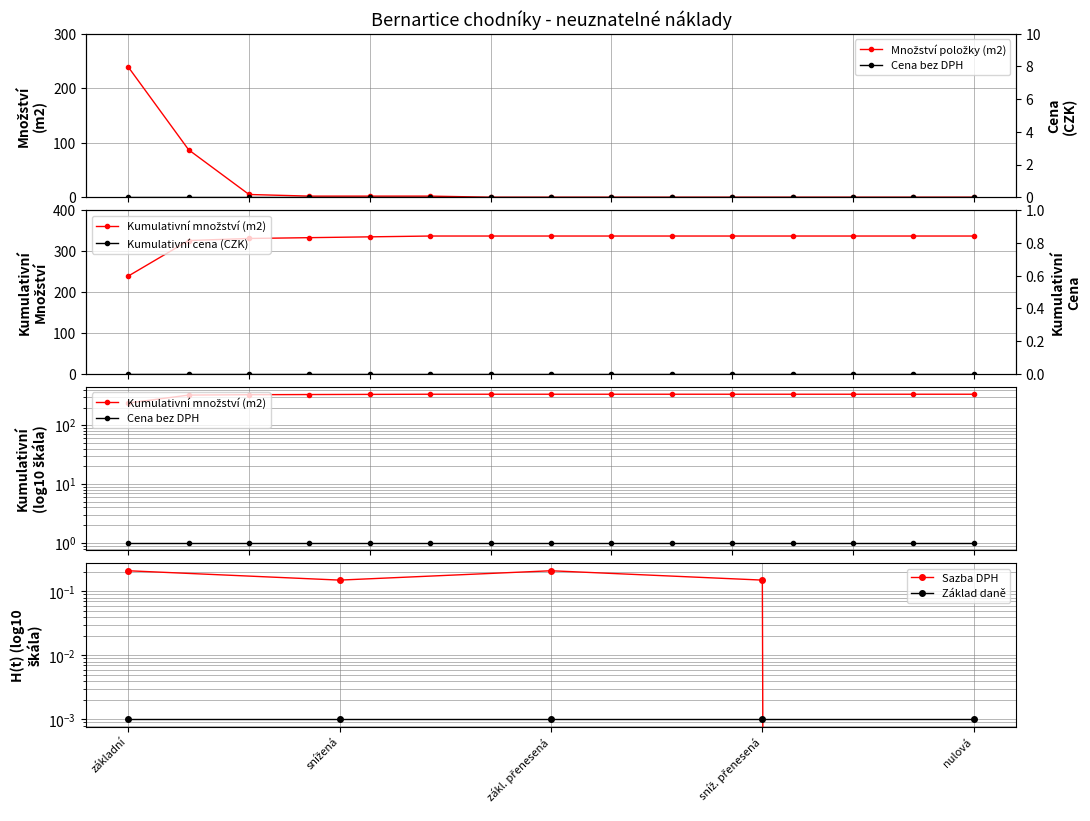

What is the value of the 3rd point from the left?

5